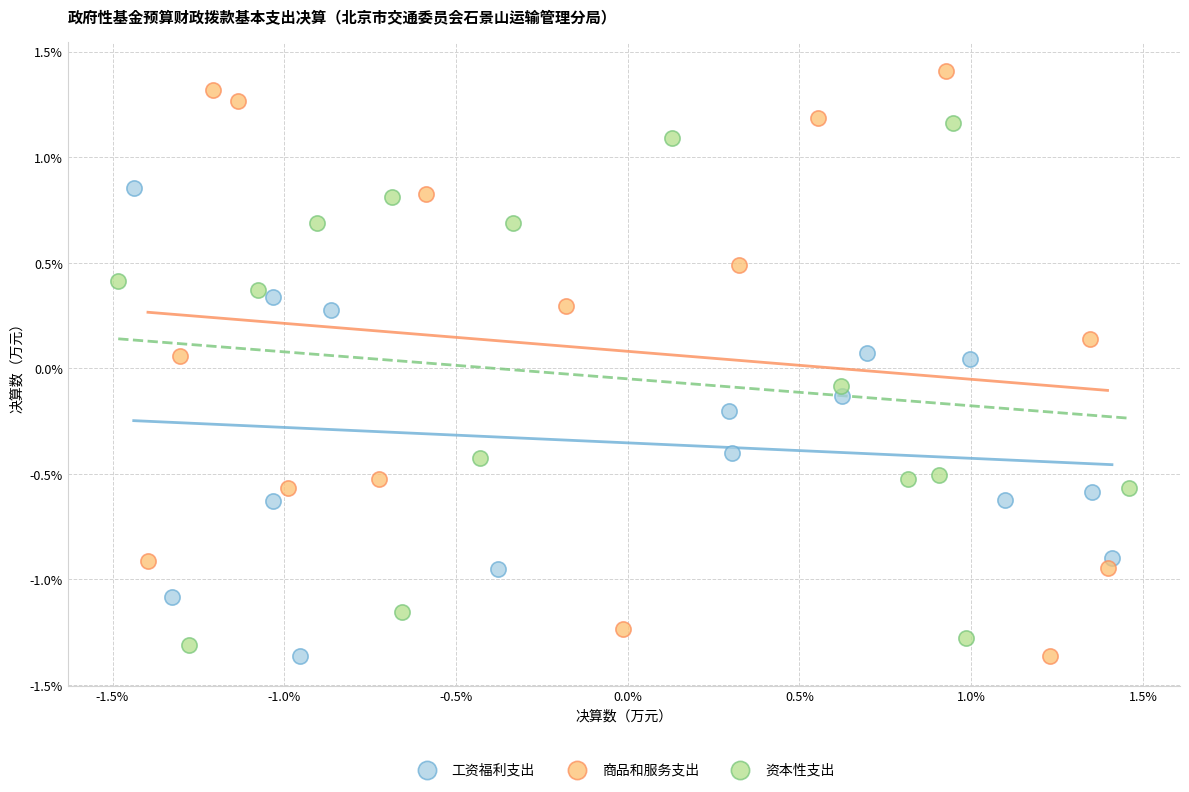

What are all the series names shown in the legend?

工资福利支出, 商品和服务支出, 资本性支出